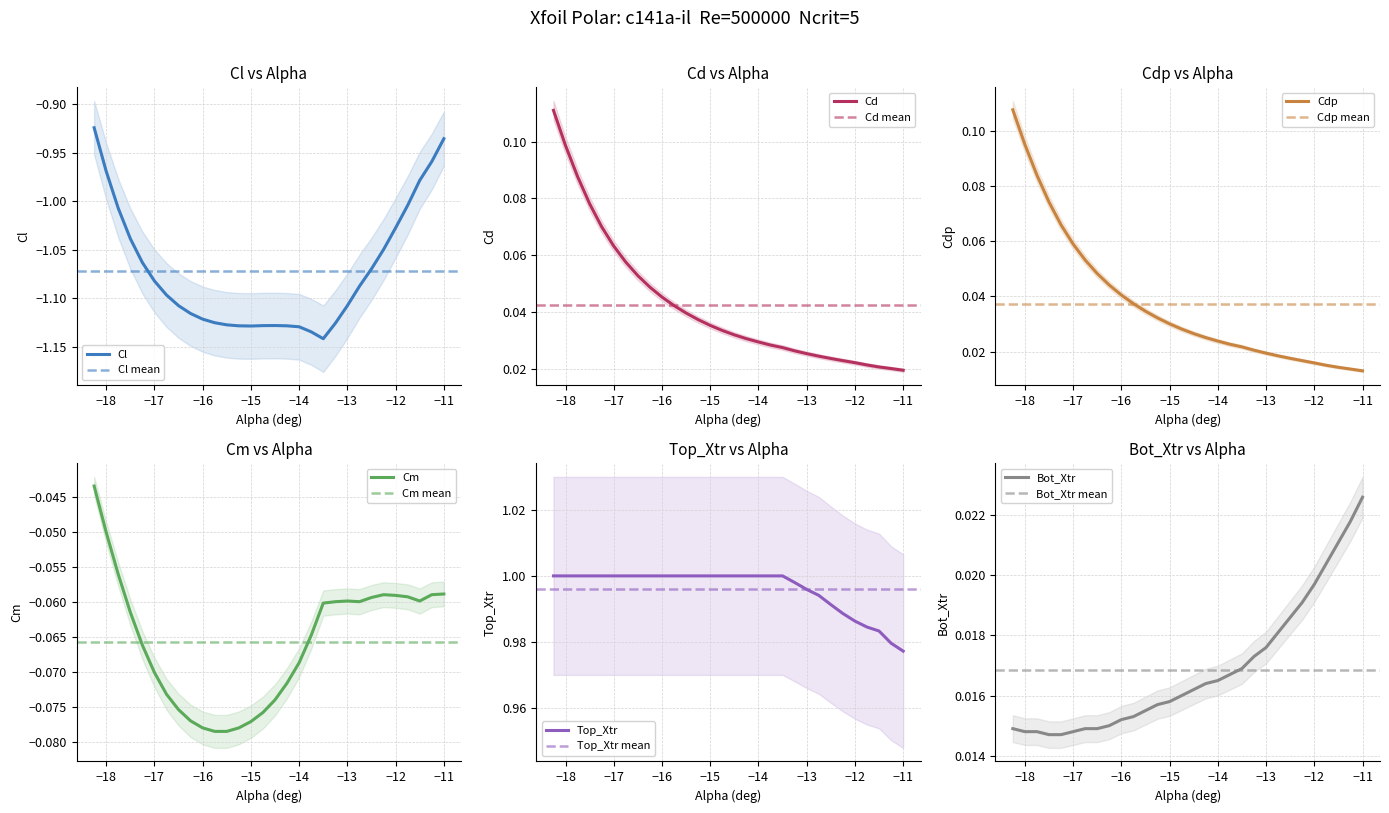

Rank the series by their maximum value, from lowest to highest.

Cl, Cm, Bot_Xtr, Cdp, Cd, Top_Xtr